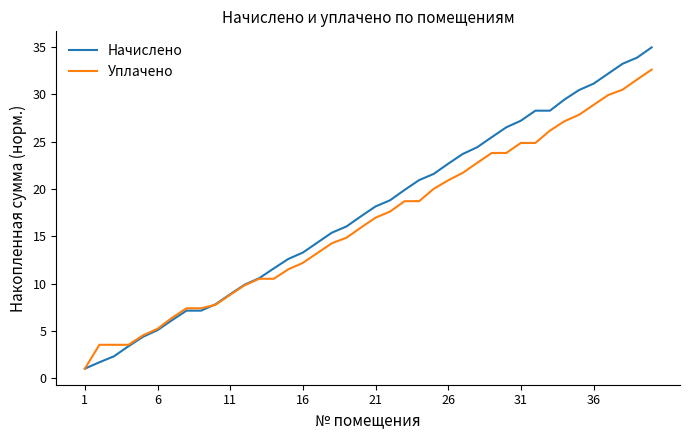

What is the highest value of the Начислено series?

35.0